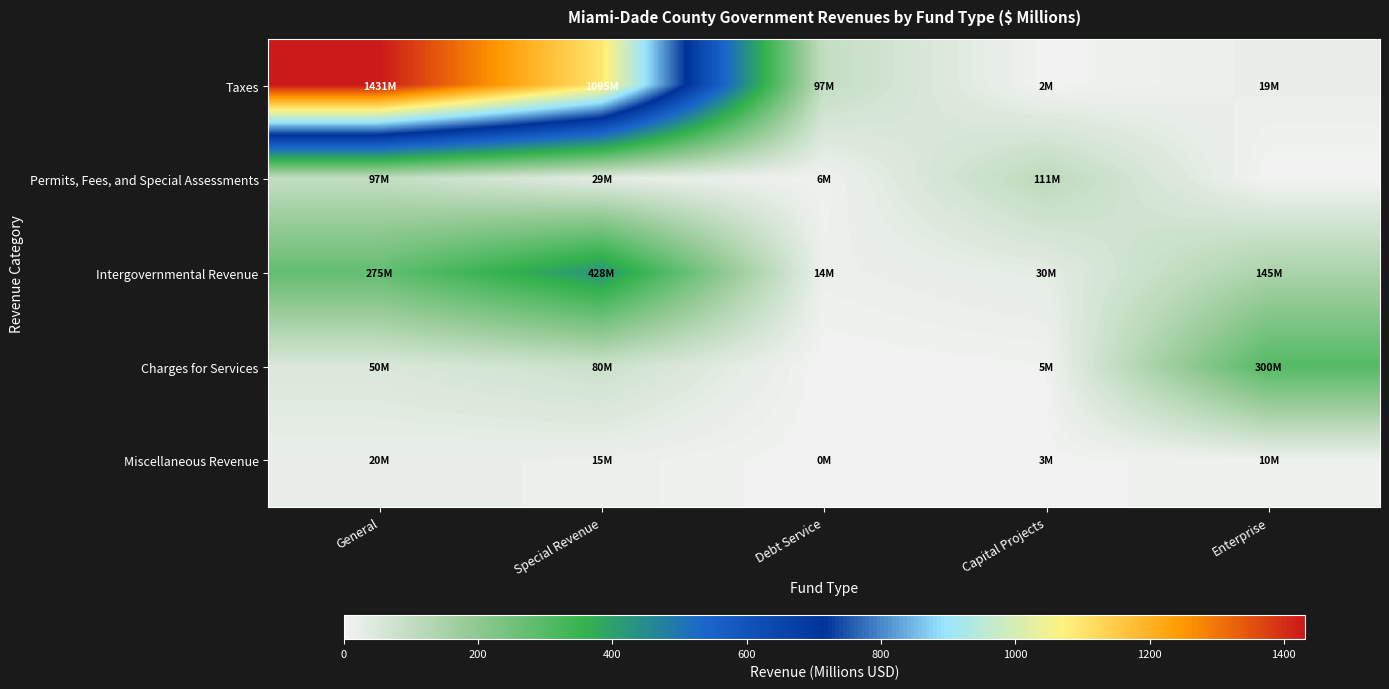

What is the total value across all series at Enterprise?

474.4